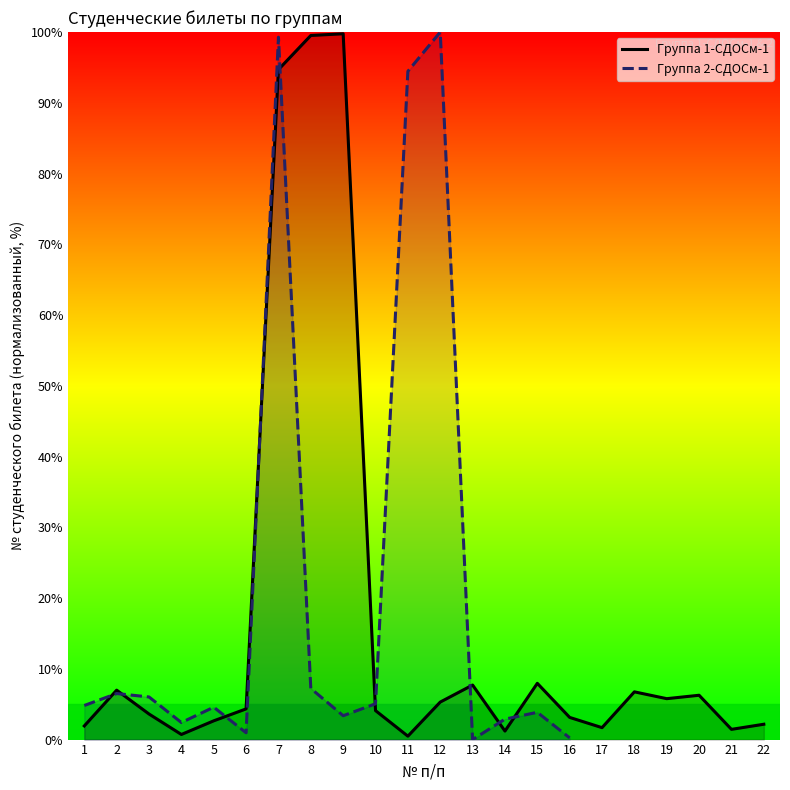

What value does the data have at 22?

2.2